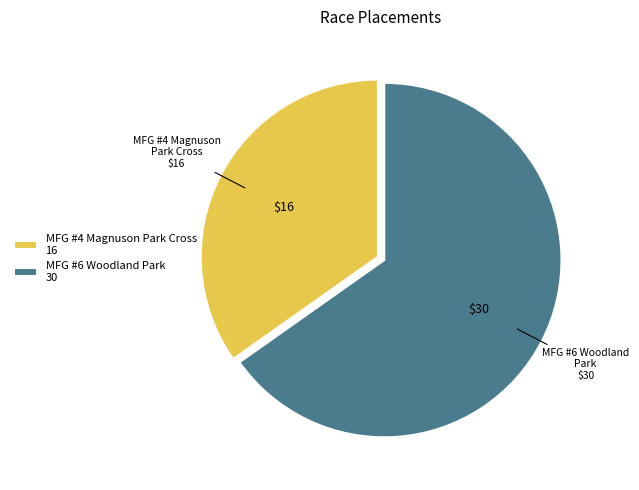

What is the majority slice?

MFG #6 Woodland Park